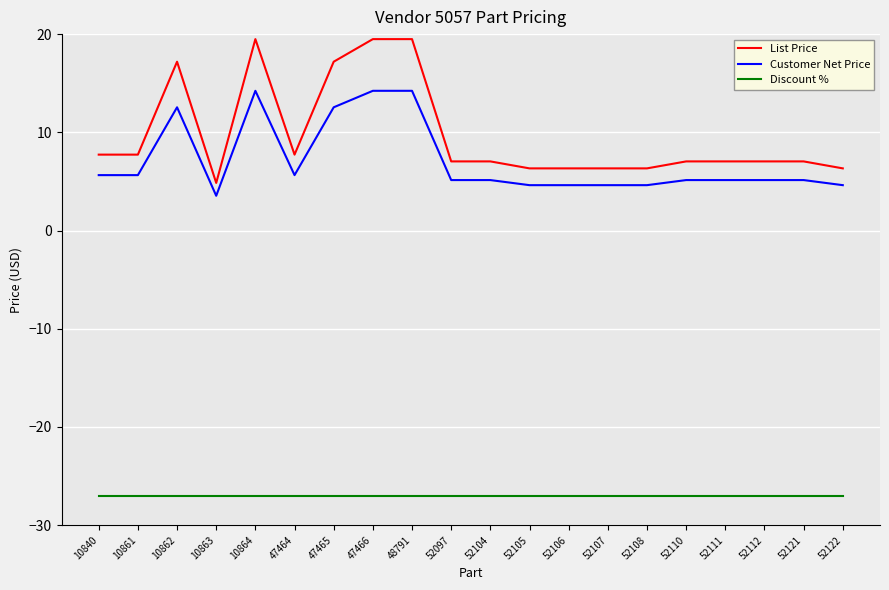

The Customer Net Price series shows 7.6 at 52112. True or false?

False